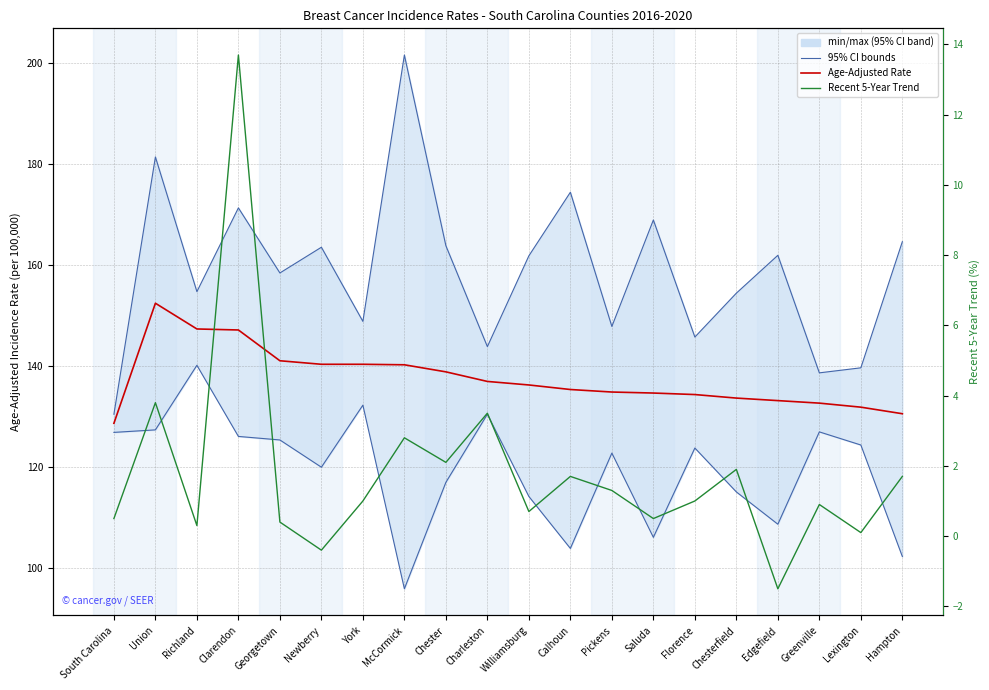

List the labels in order of Upper 95% CI value, smallest first.

South Carolina, Greenville, Lexington, Charleston, Florence, Pickens, York, Chesterfield, Richland, Georgetown, Williamsburg, Edgefield, Newberry, Chester, Hampton, Saluda, Clarendon, Calhoun, Union, McCormick